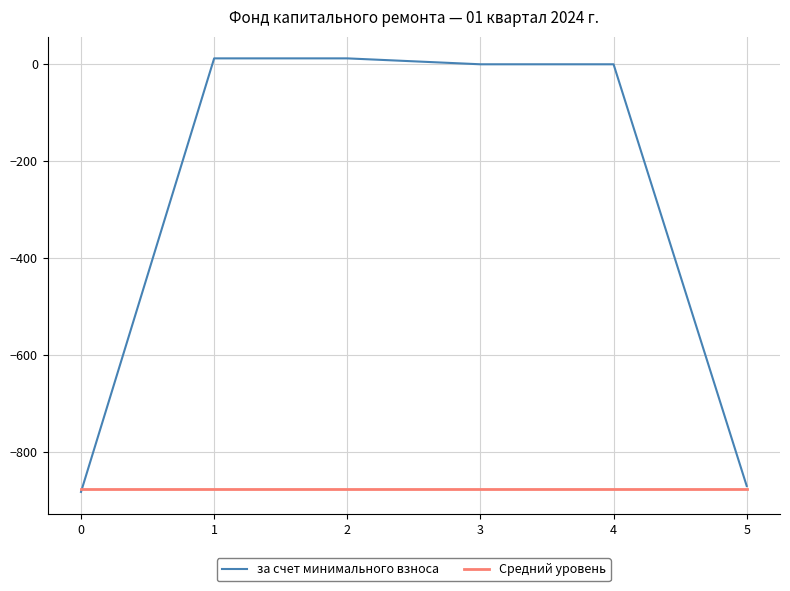

What is the difference between the second highest and minimum values in the за счет минимального взноса series?

894.1